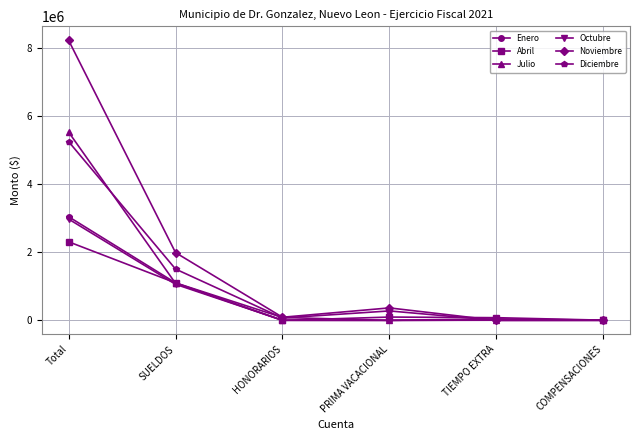

How many data points in Octubre are less than 5207?

3